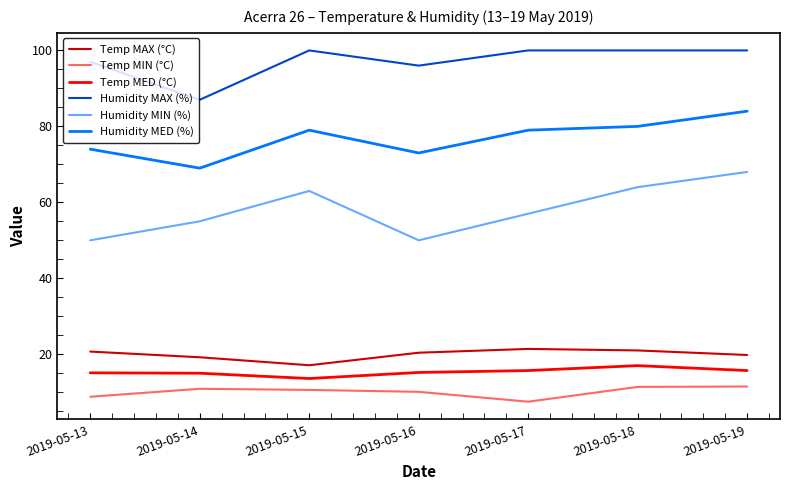

The Temp MIN (°C) series shows 7.5 at 2019-05-17. True or false?

True